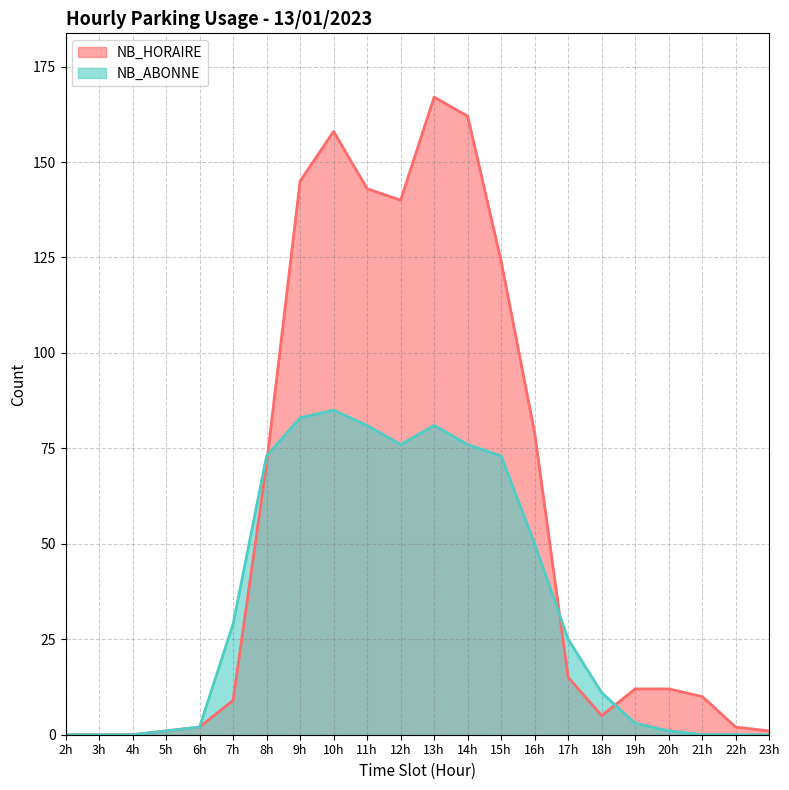

How many intersections are there between NB_ABONNE and NB_HORAIRE?

3